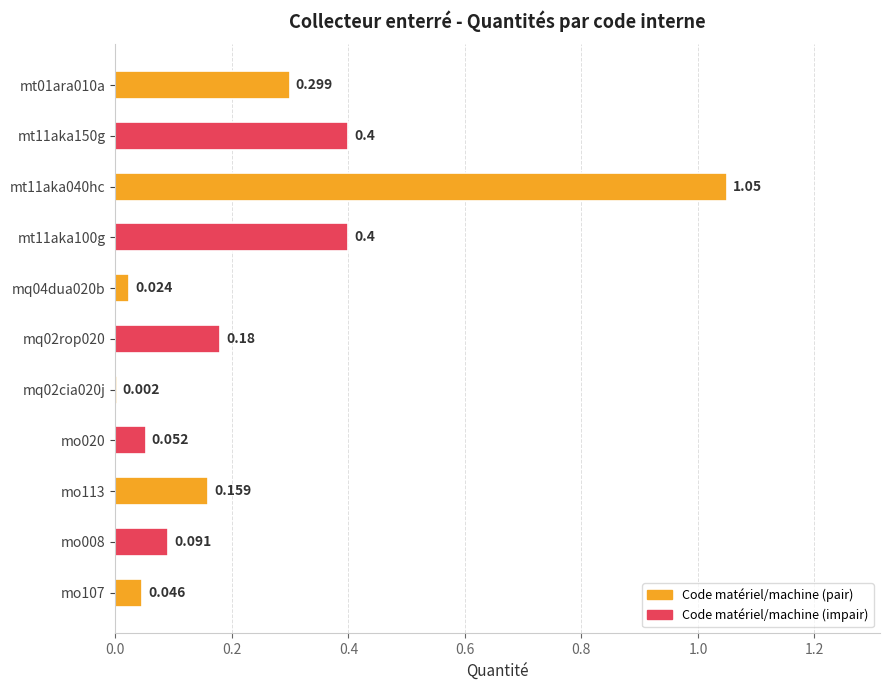

What is the difference between the second highest and second lowest values?

0.4